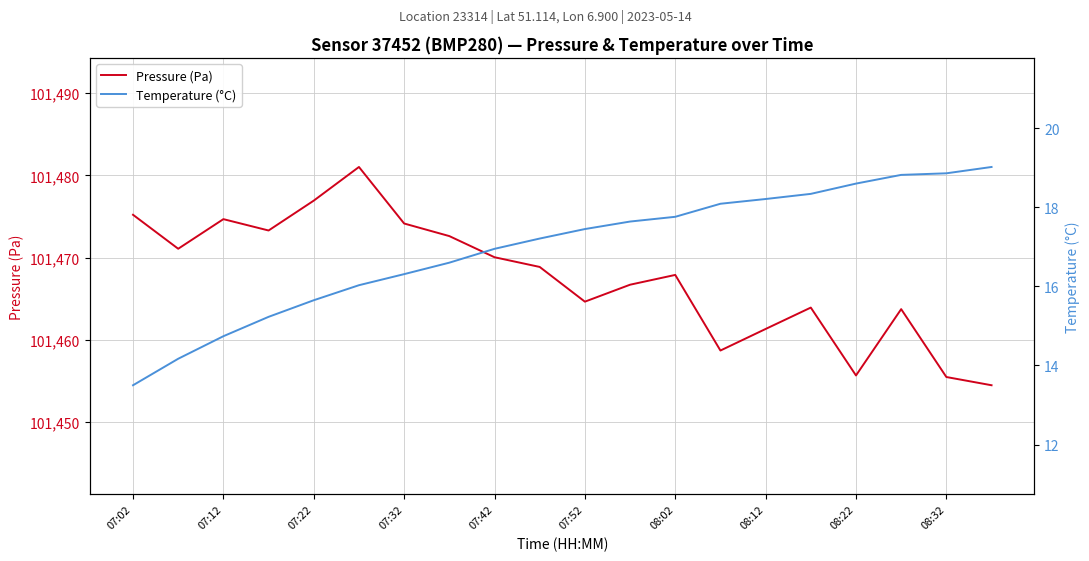

Is it true that Pressure (Pa) equals 33401.4 at 07:12?

False